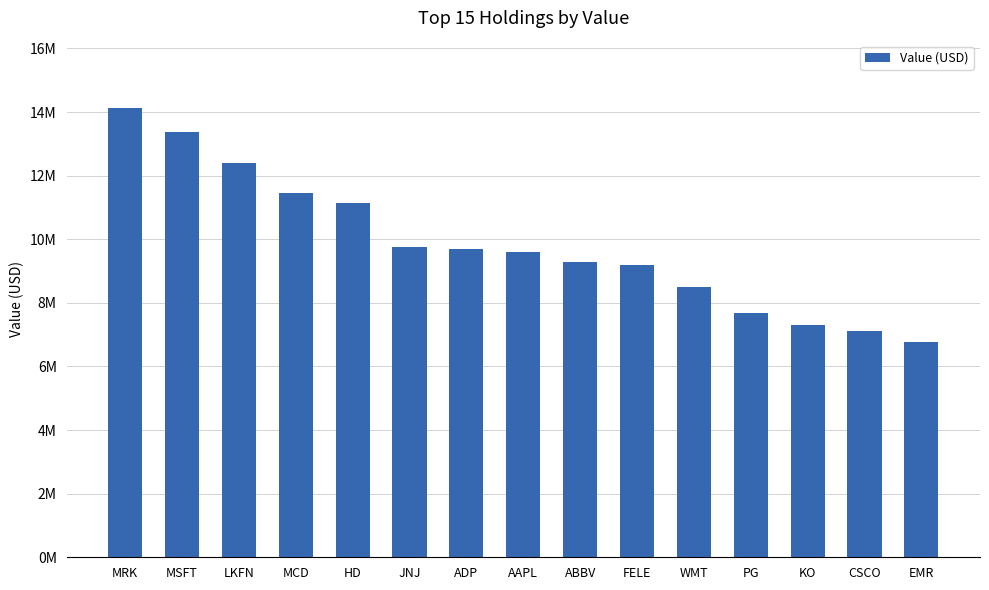

The value at MRK is 3386568. True or false?

False